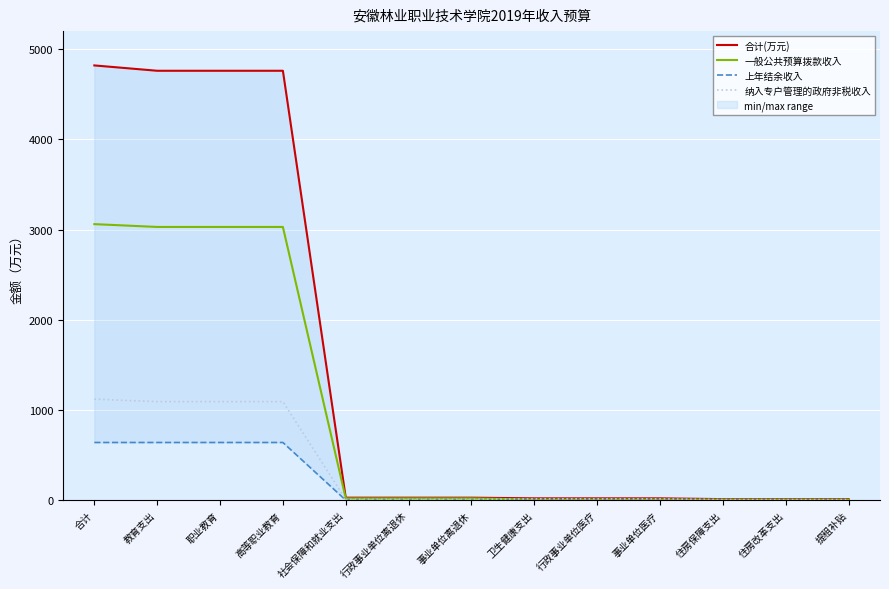

Is this an area chart (filled region under the line)?

No